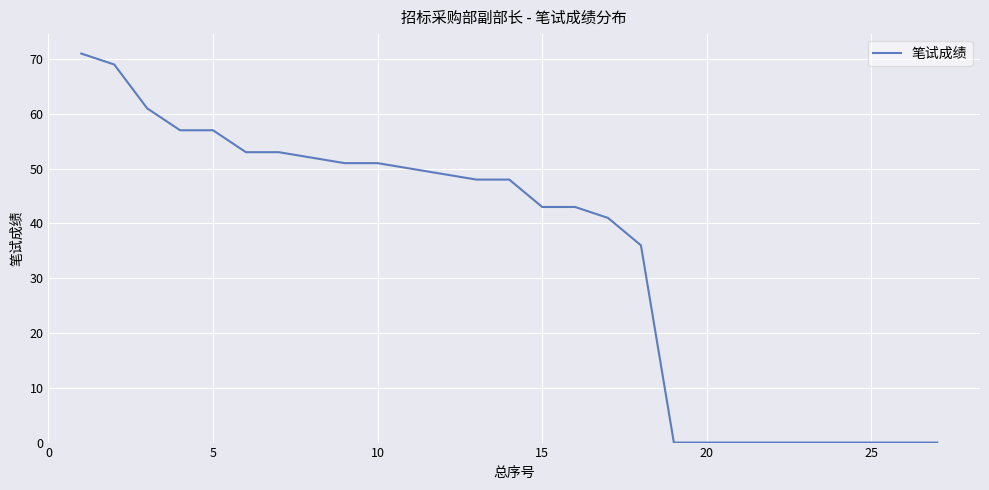

What is the greatest value displayed?

71